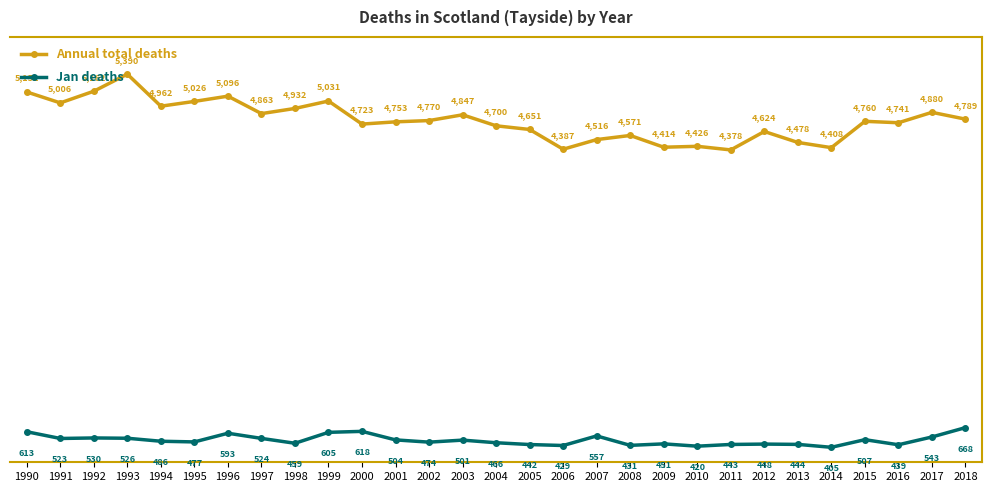

Between 1996 and 2006, which series saw the biggest shift?

Annual total deaths